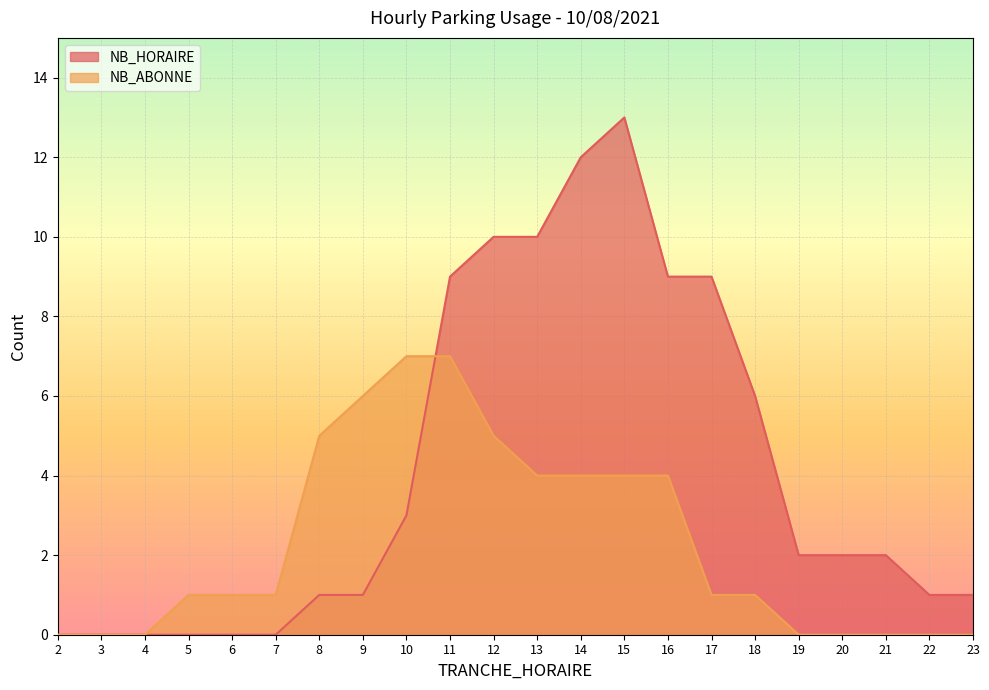

Reading right to left, list all the values displayed in this chart.

NB_HORAIRE: 23=1	22=1	21=2	20=2	19=2	18=6	17=9	16=9	15=13	14=12	13=10	12=10	11=9	10=3	9=1	8=1	7=0	6=0	5=0	4=0	3=0	2=0
NB_ABONNE: 23=0	22=0	21=0	20=0	19=0	18=1	17=1	16=4	15=4	14=4	13=4	12=5	11=7	10=7	9=6	8=5	7=1	6=1	5=1	4=0	3=0	2=0